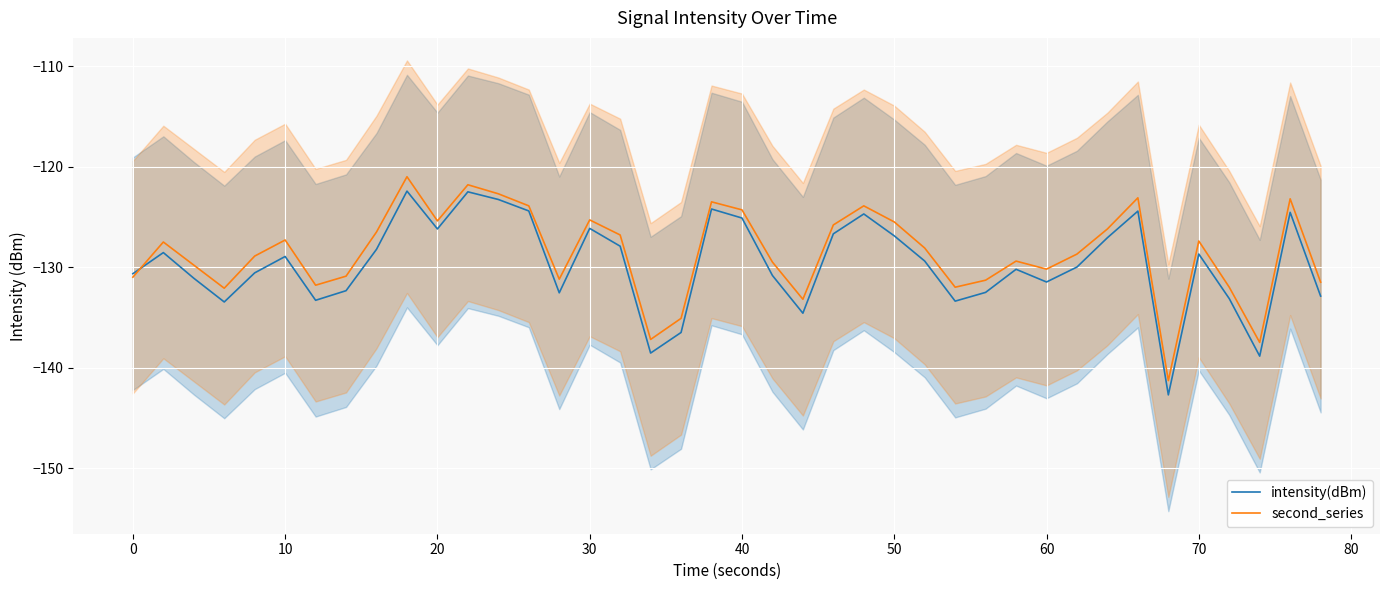

What is the smallest value displayed?

-142.7